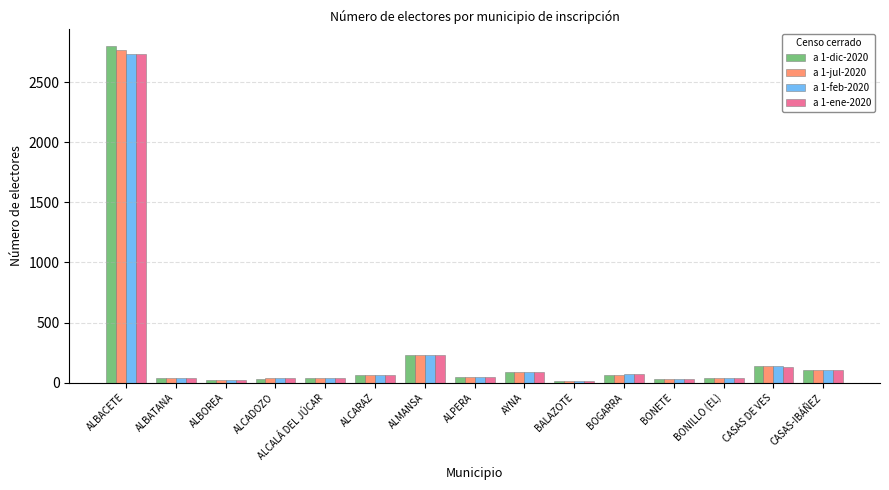

How many data points in a 1-feb-2020 are less than 46?

7